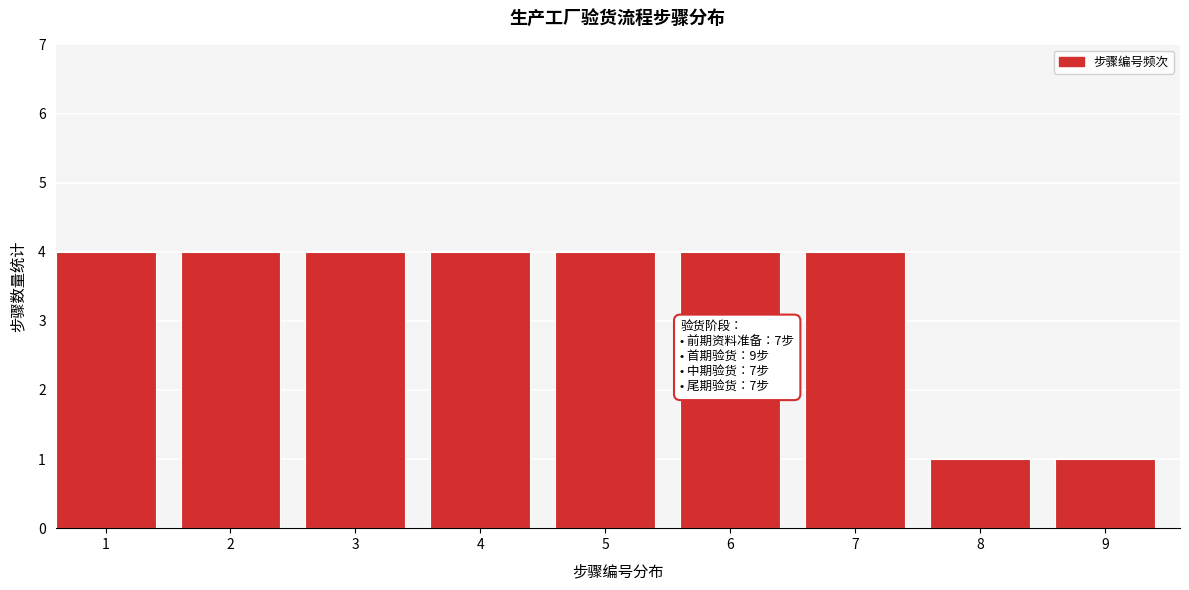

Reading left to right, what are all the values shown in this chart?

1=4	2=4	3=4	4=4	5=4	6=4	7=4	8=1	9=1